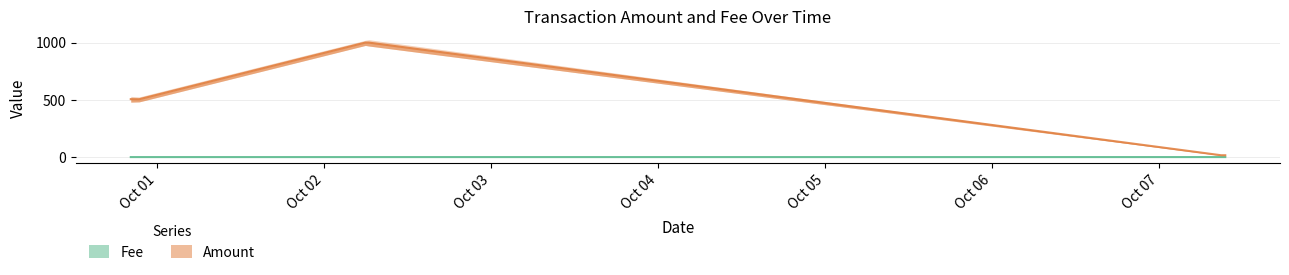

Reading right to left, what are all the values shown in this chart?

Fee: 0.0	0.0	0.1	0.0	0.0	0.0
Amount: 16.0	16.0	999.9	1000.0	505.0	506.0